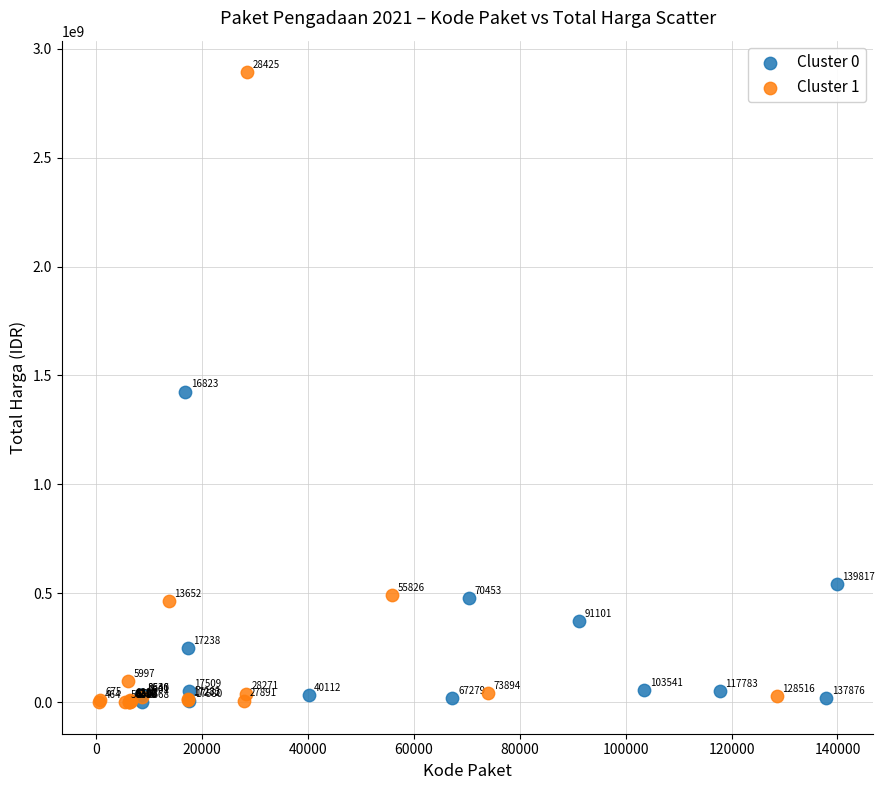

What are all the series names shown in the legend?

Cluster 0, Cluster 1